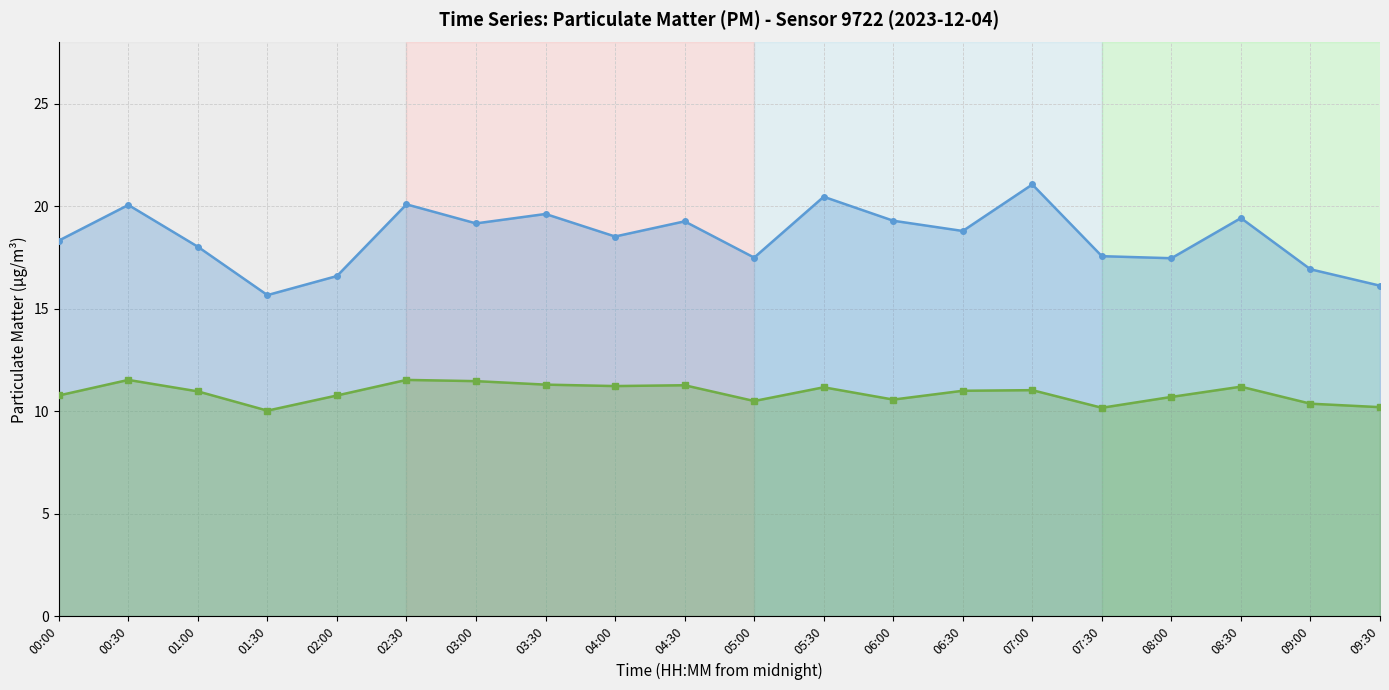

True or false: P1 (PM10) and P2 (PM2.5) cross at least once.

False